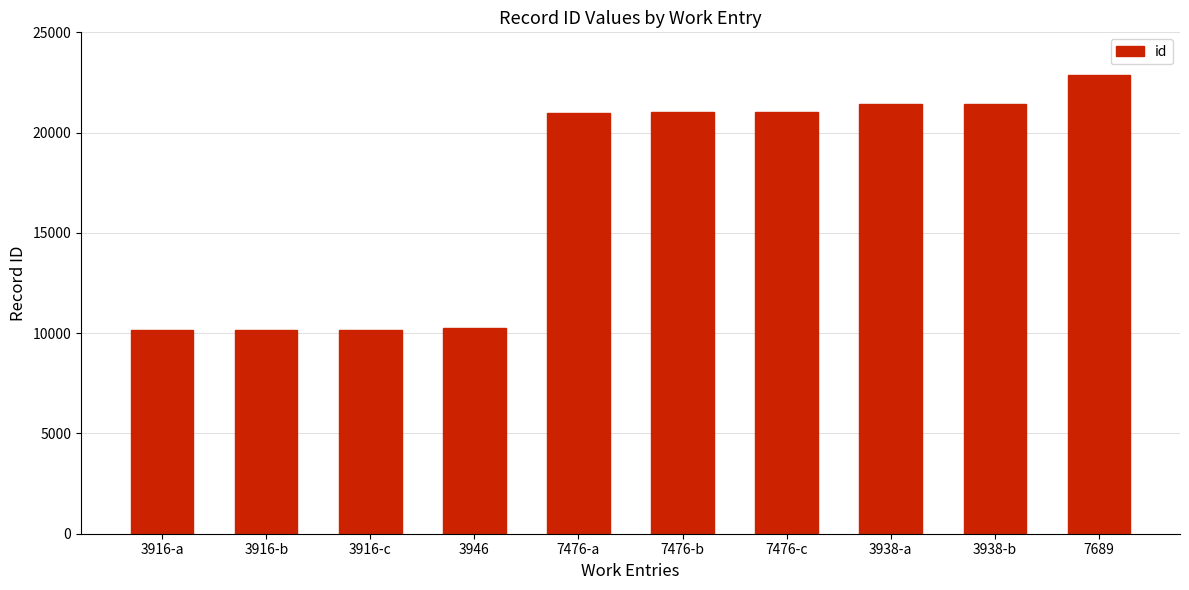

What is the change in value from 3916-c to 7476-c?

+10855